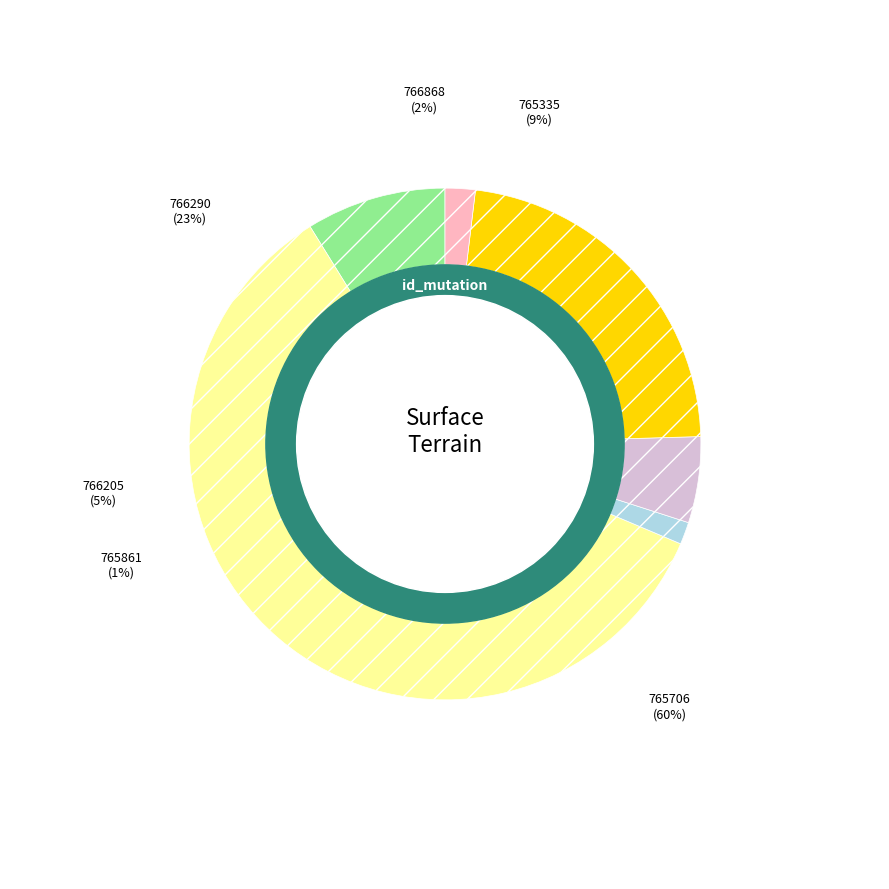

Which has a higher value, 2019-766290 or 2019-766205?

2019-766290